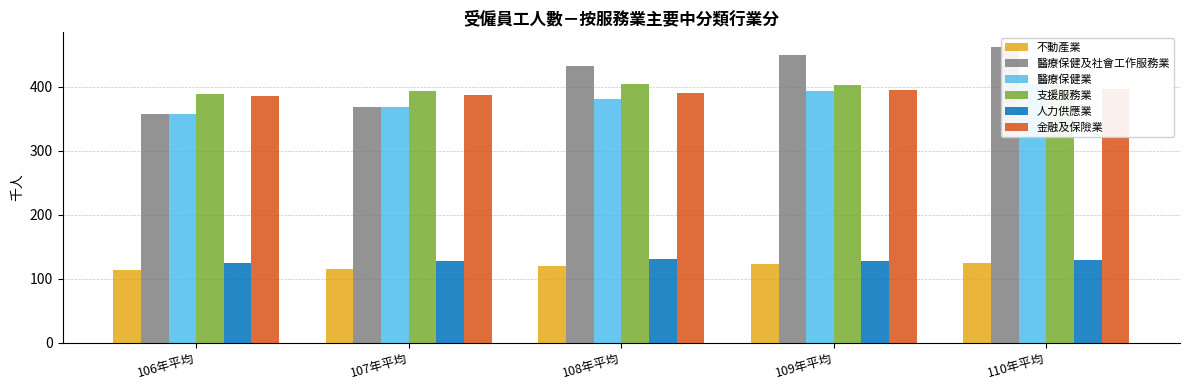

What position from the right is 110年平均?

1